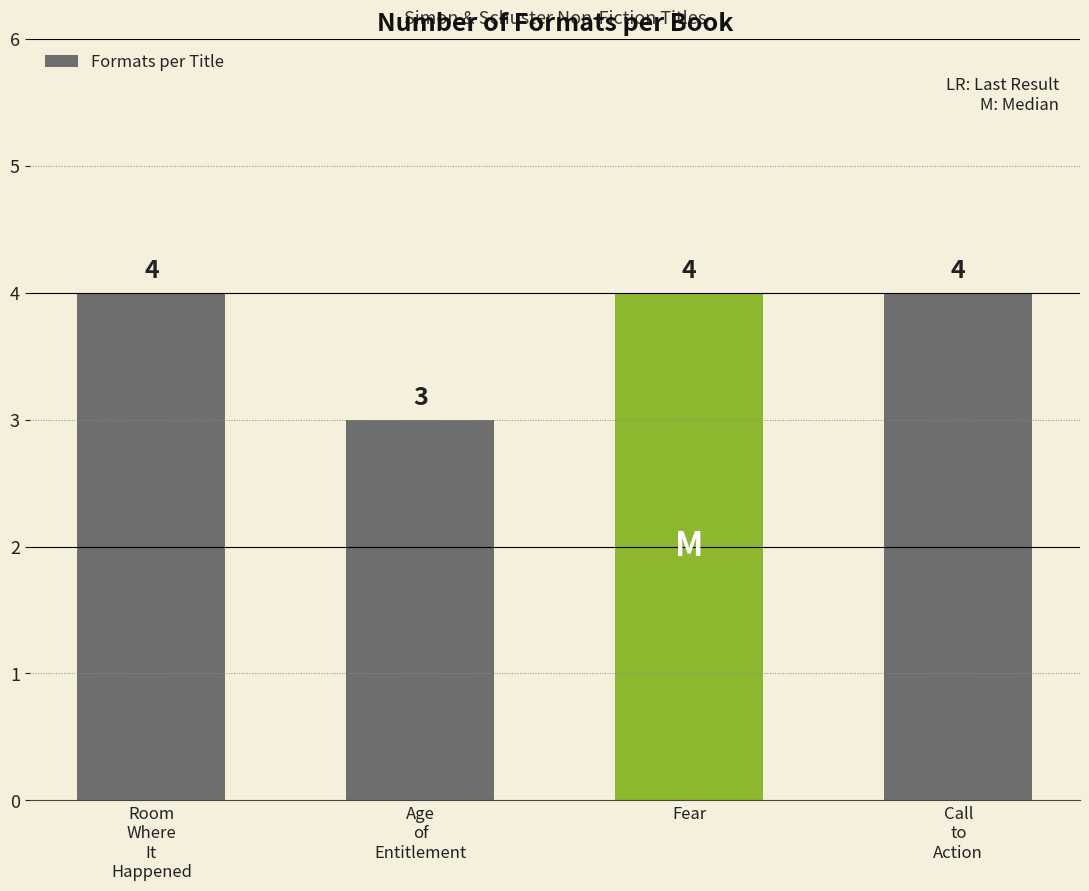

True or false: the data shows 7 at Room
Where
It
Happened.

False